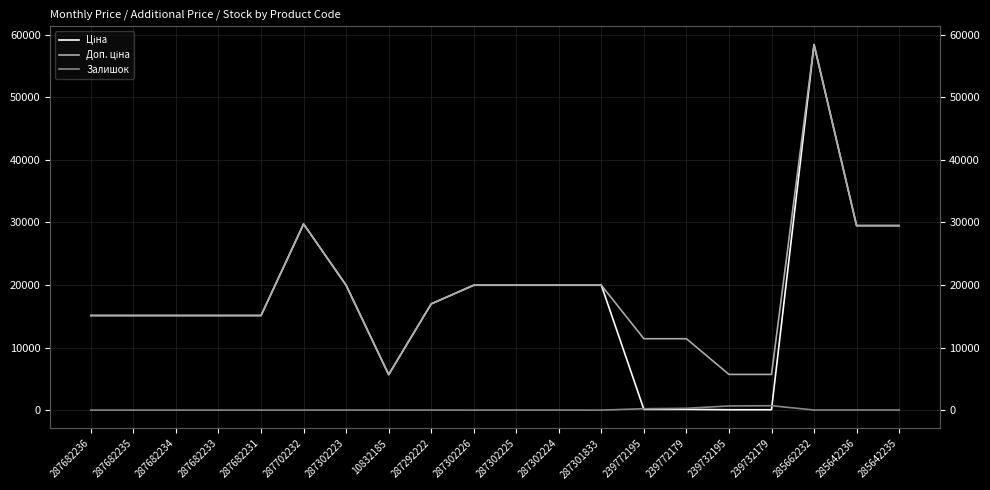

Is it true that Ціна equals 29747.2 at 287702232?

True